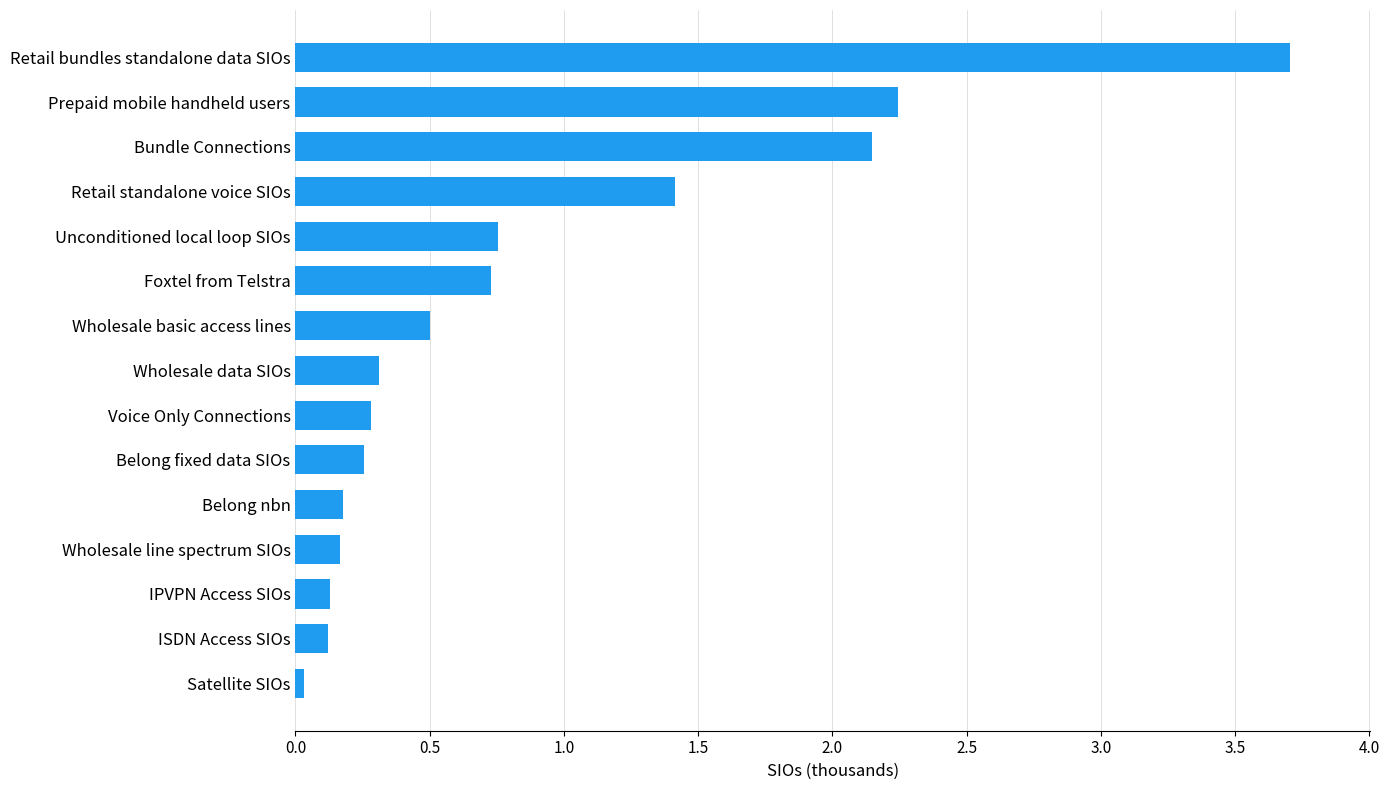

How many values exceed 310?

7